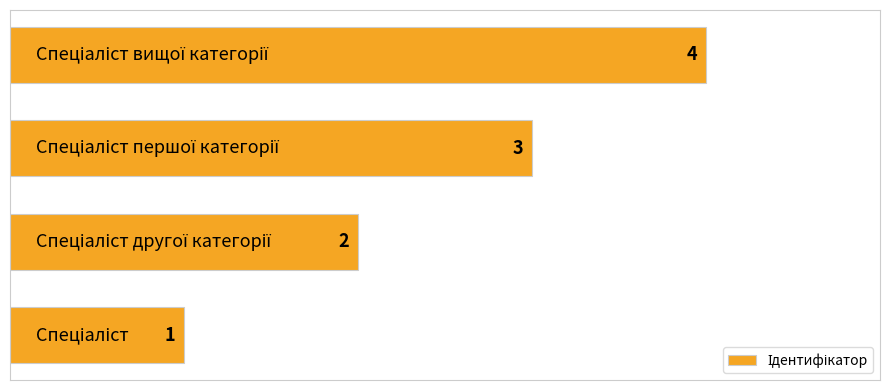

What is the difference between the maximum and minimum values?

3